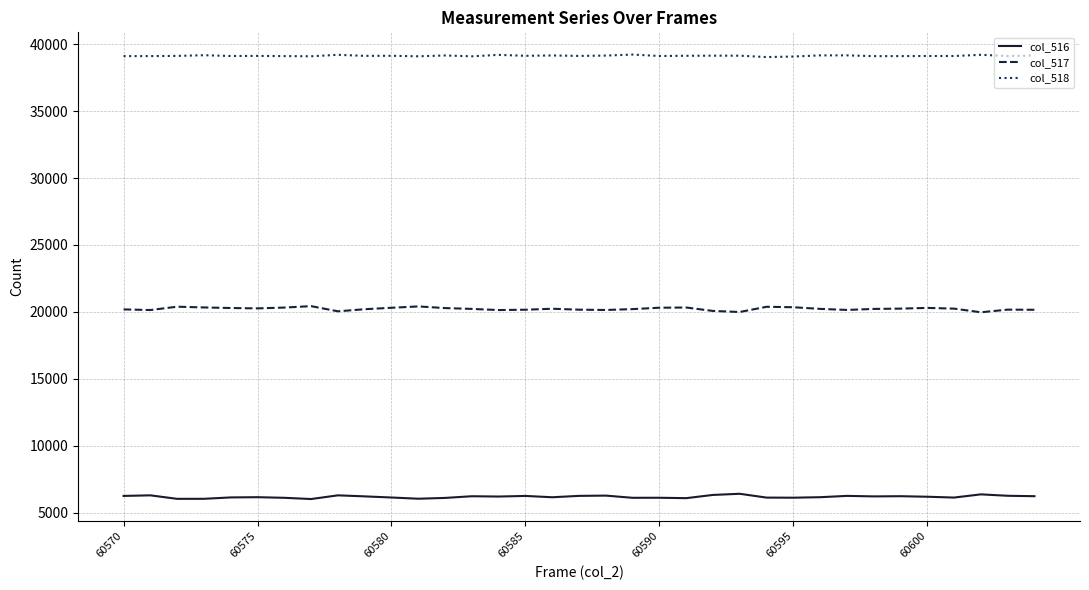

What are all the series names shown in the legend?

col_516, col_517, col_518